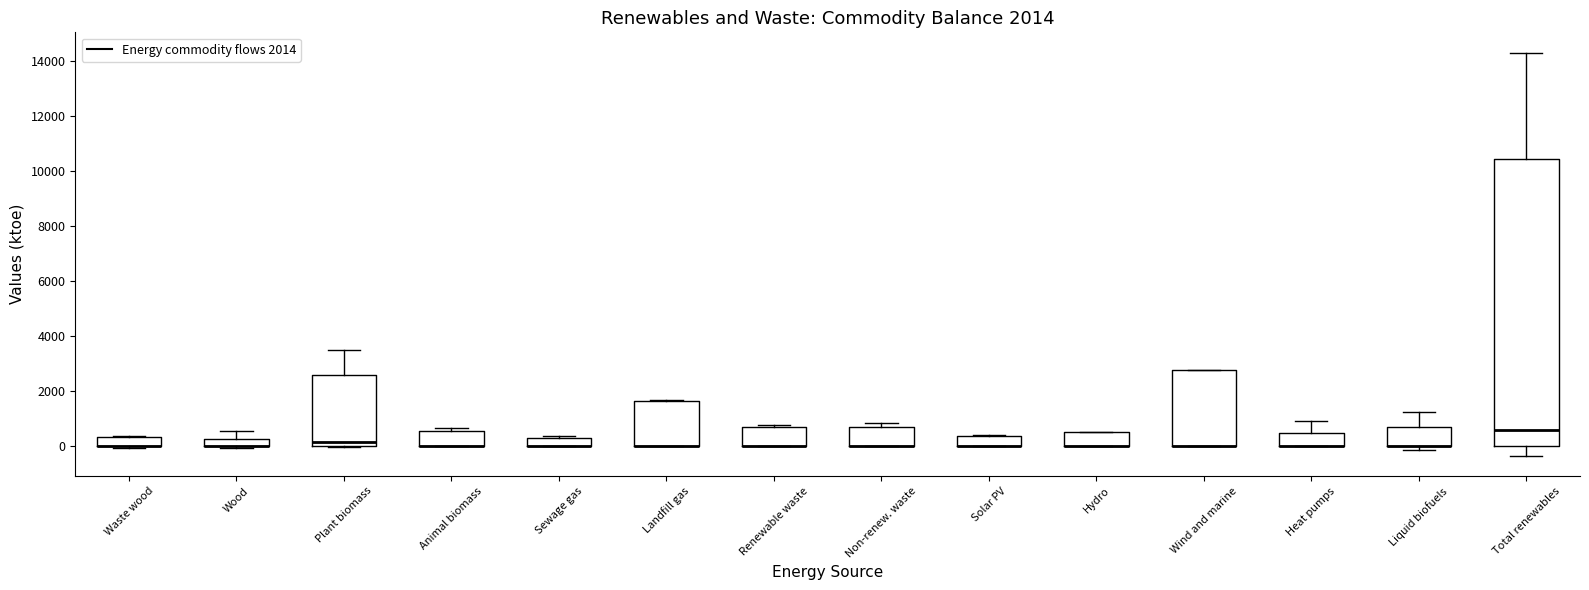

Comparing the boxes themselves (not the whiskers), which one is the tallest?

Total renewables